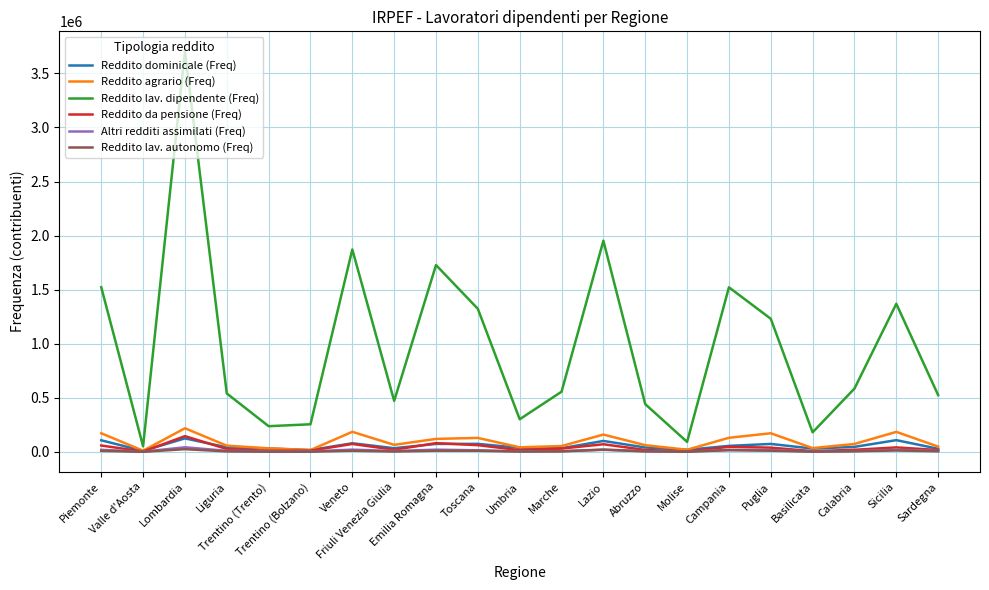

Where does the Reddito agrario (Freq) series first go above 64375?

Piemonte